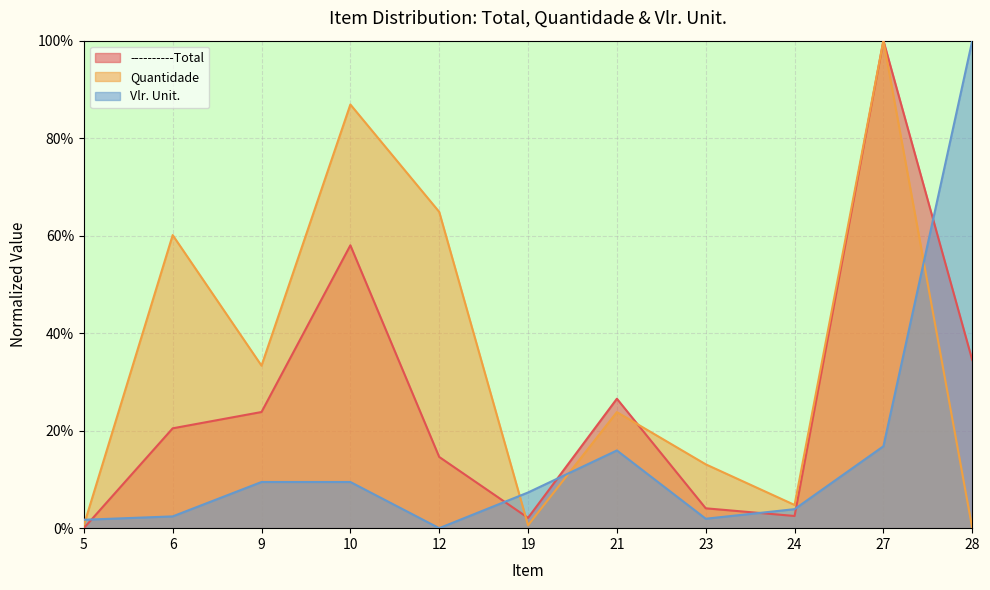

The value of ----------Total at 21 is 0.3. True or false?

True